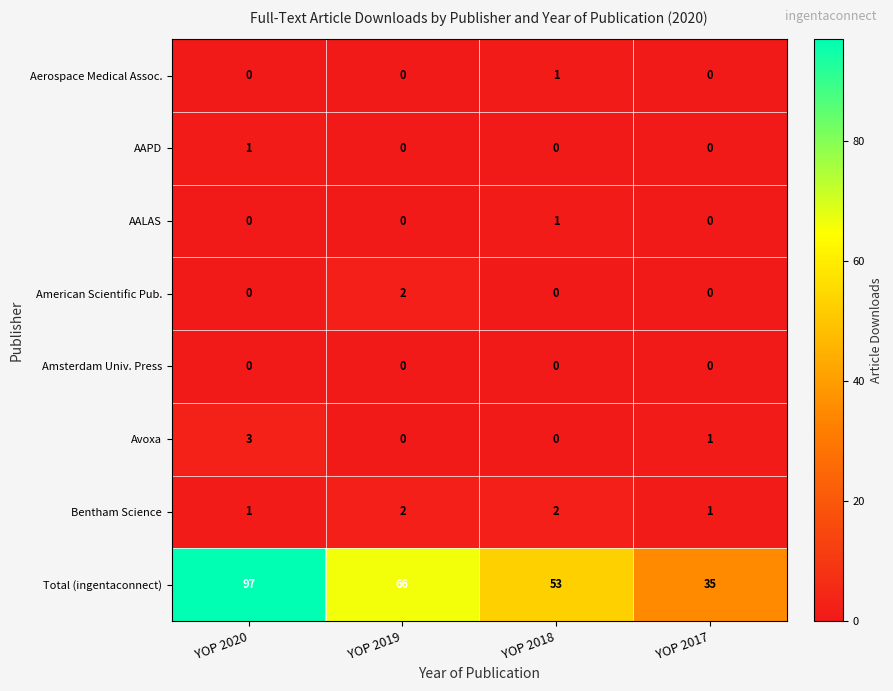

What is the sum of all Bentham Science values?

6